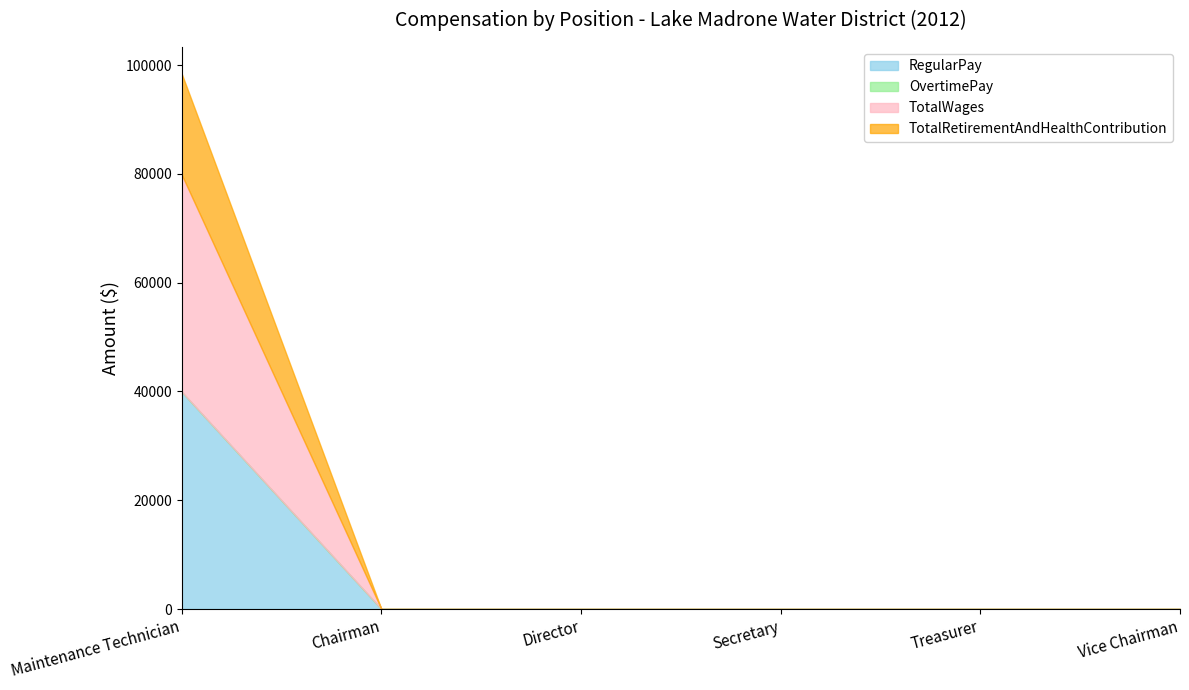

What is the label of the 5th point from the left?

Treasurer